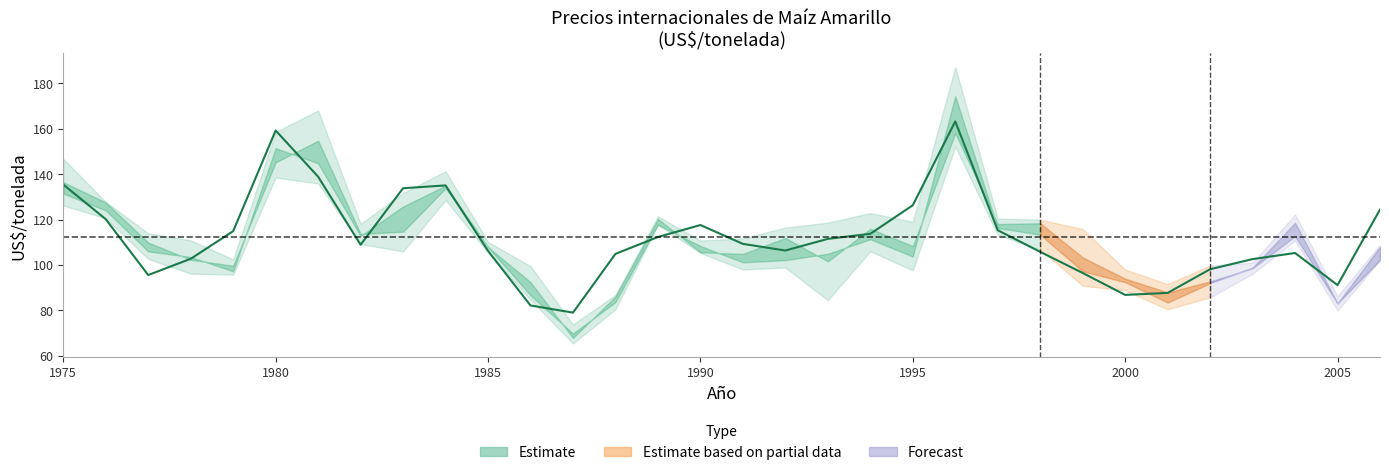

What is the difference between the maximum and minimum values?

84.2